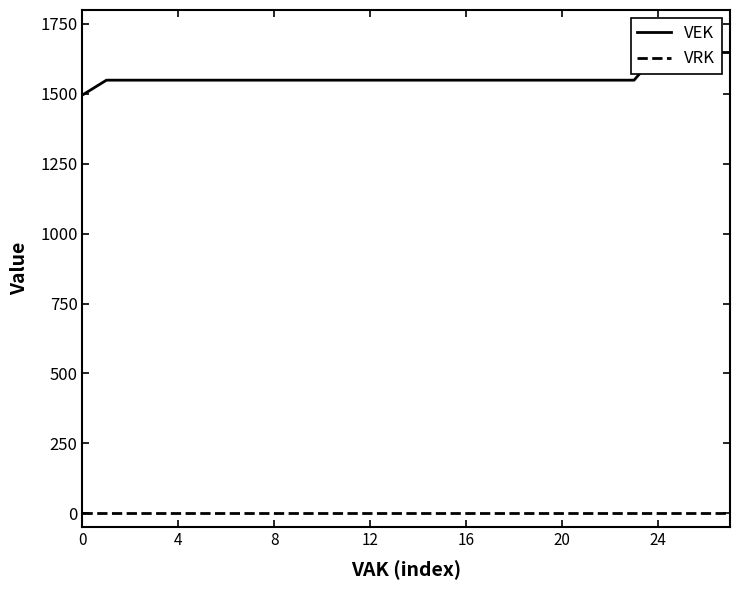

At which category is the sum across all series the highest?

24